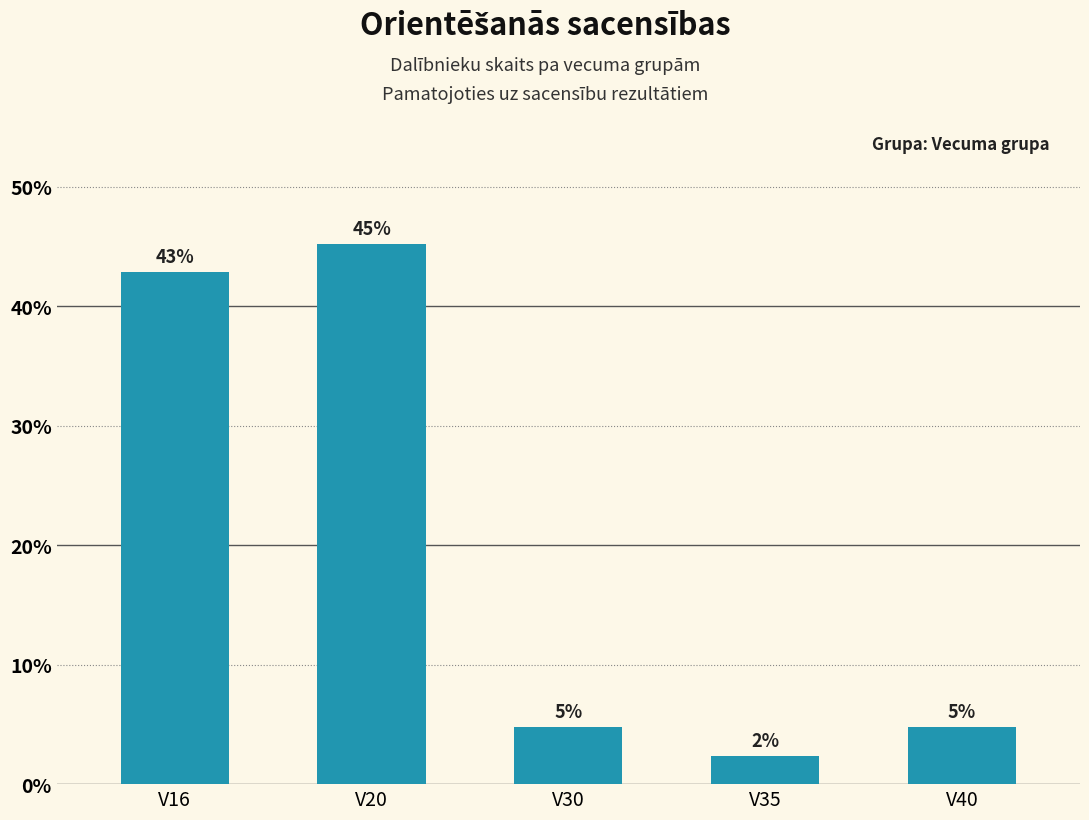

The chart shows a value of 4.8 at V30. True or false?

True